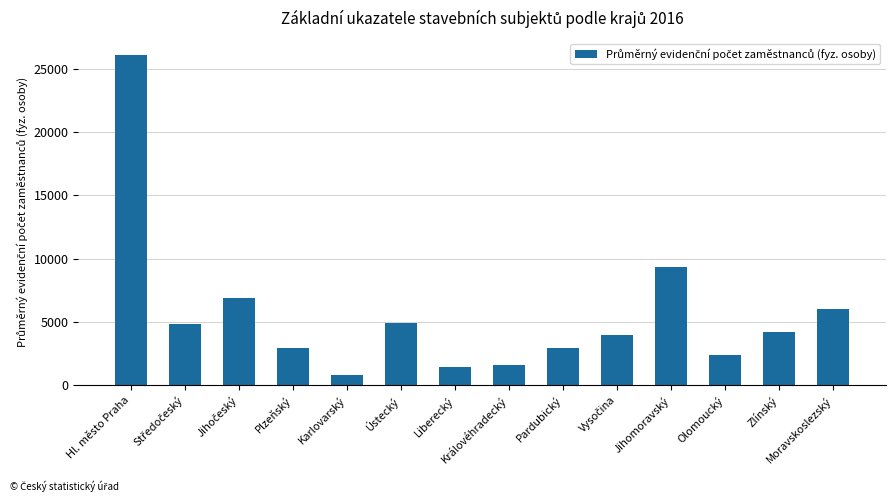

Is it true that the value at Ústecký is 8067?

False